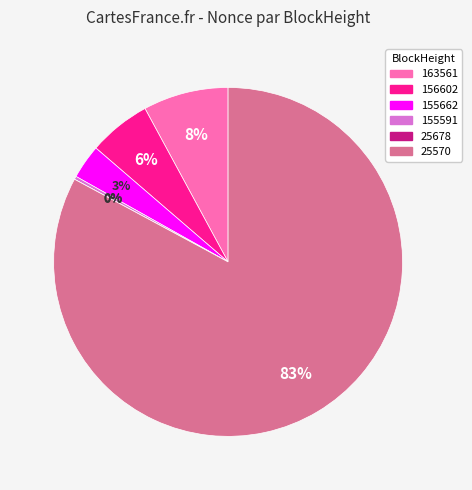

What is the change in value from 156602 to 155662?

-275